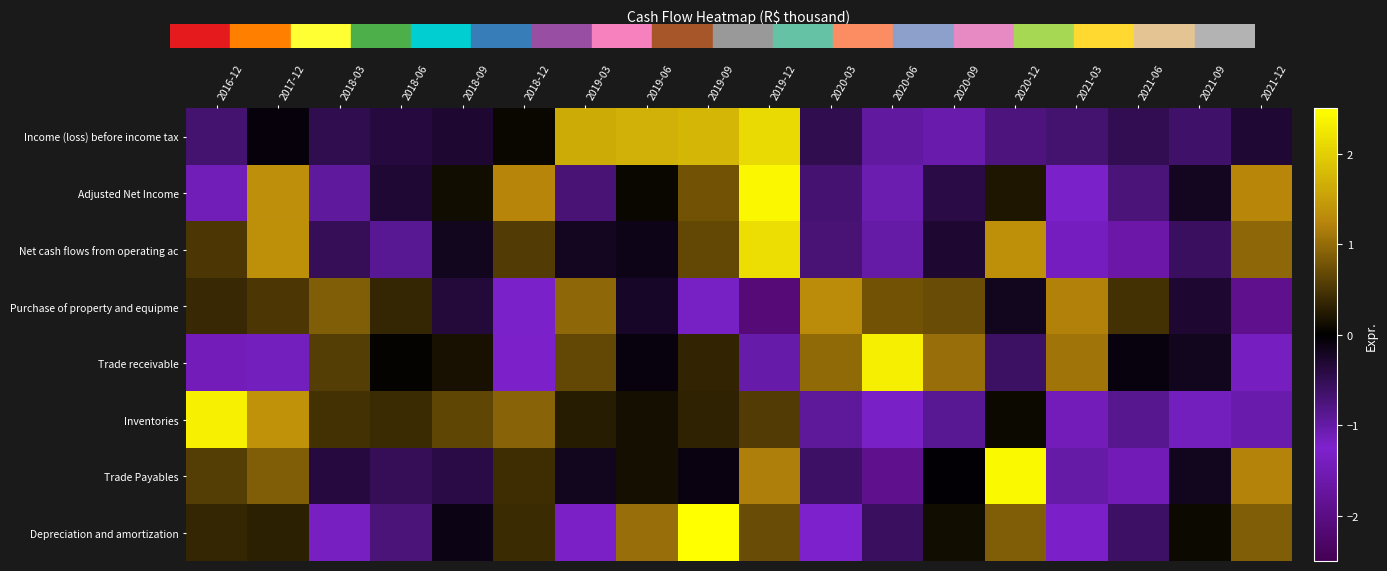

Which series has the widest spread of values?

Trade Payables